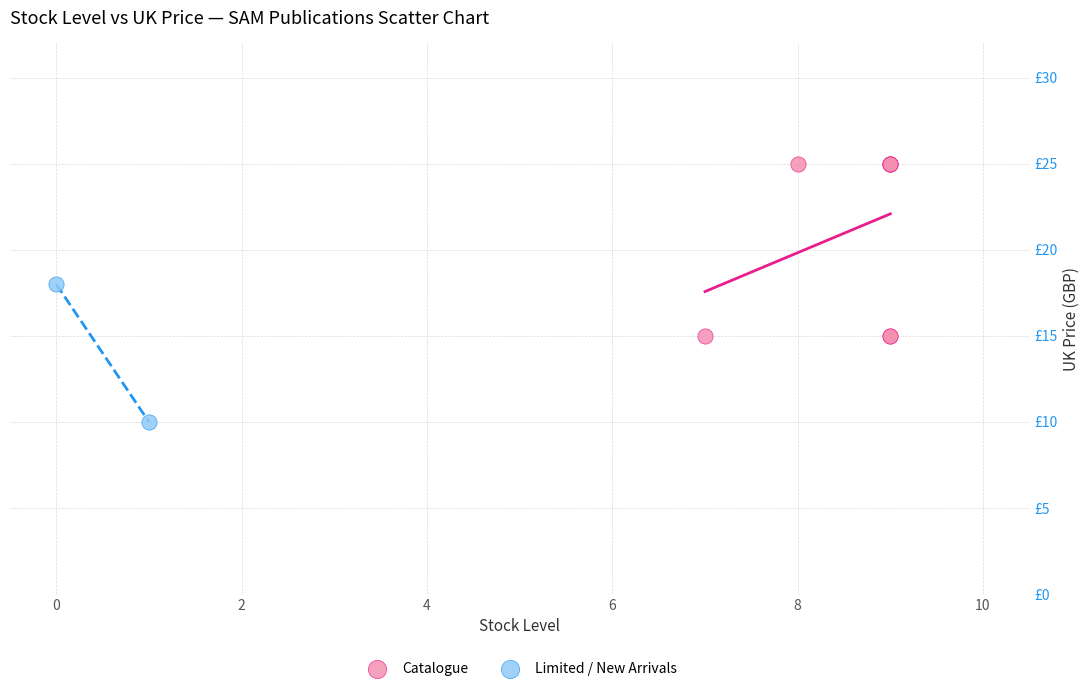

What are all the series names shown in the legend?

Catalogue, Limited / New Arrivals